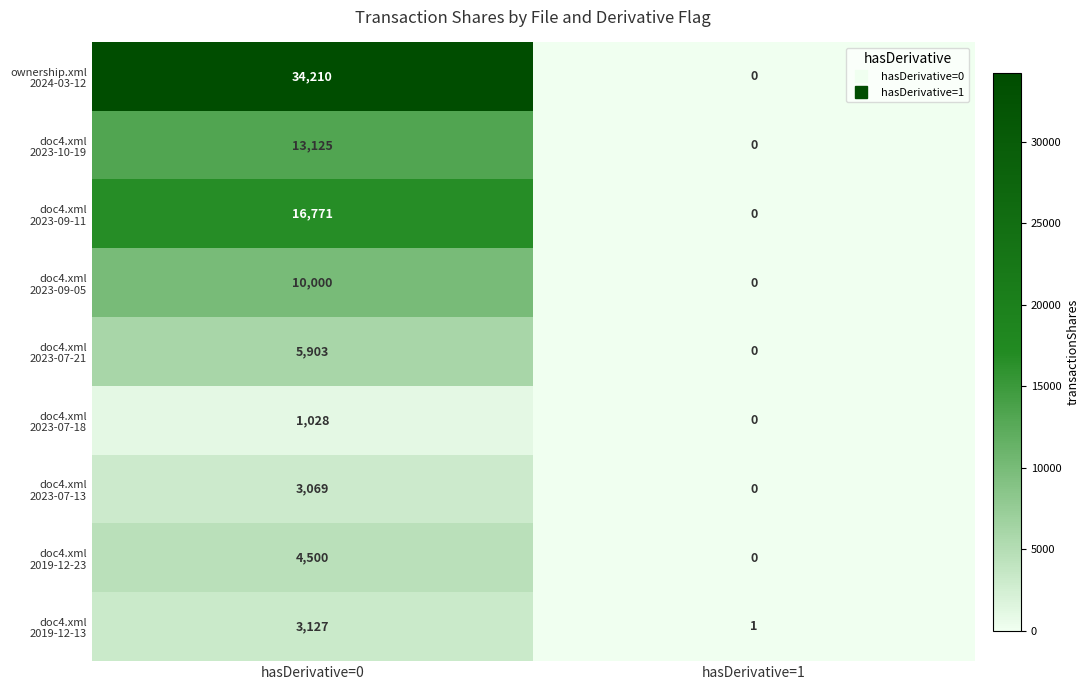

What is the total value across all series at hasDerivative=0?

91733